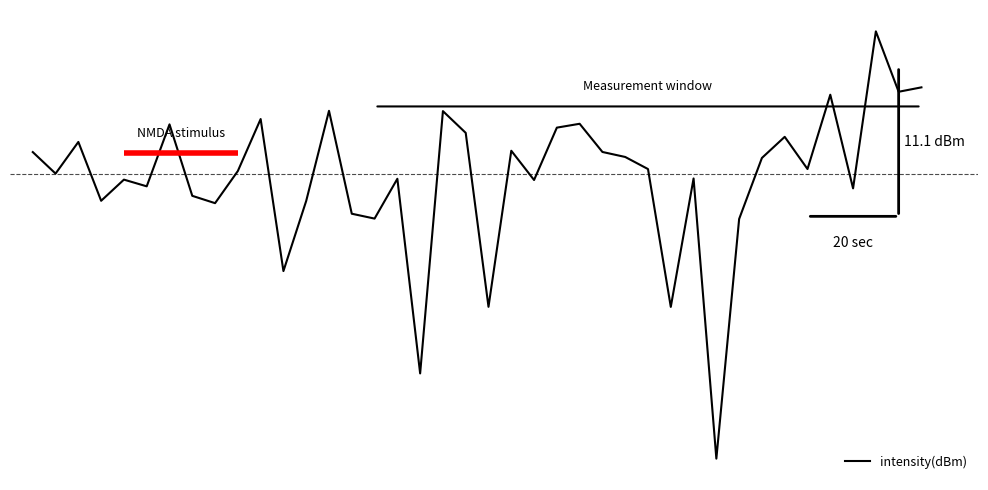

What is the value of the 35th point from the left?

0.3